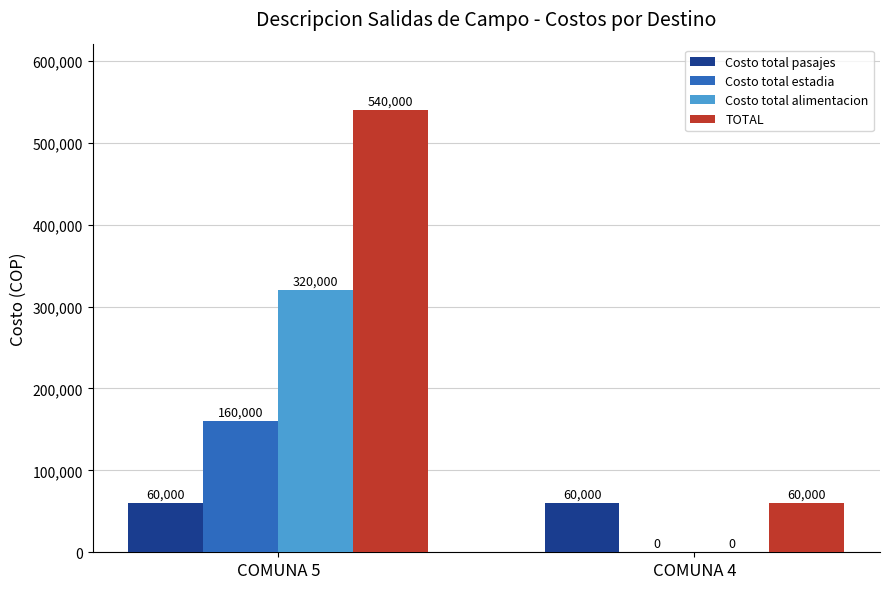

Is it true that Costo total estadia equals 254529 at COMUNA 5?

False